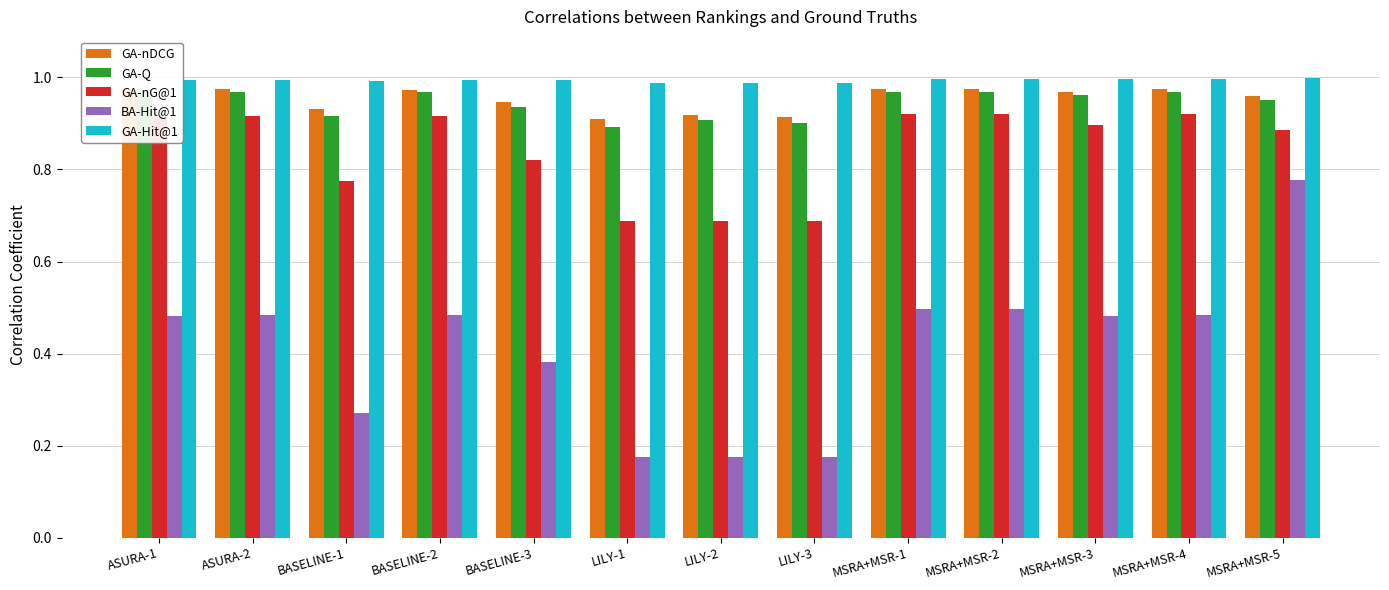

How many bars are there in each group?

5